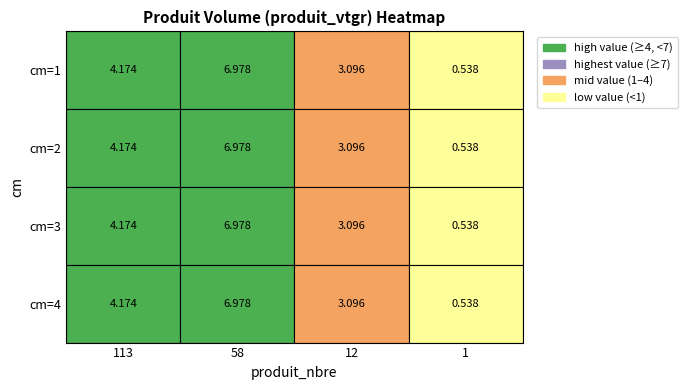

Is it true that 1 equals 2.5 at 0?

False